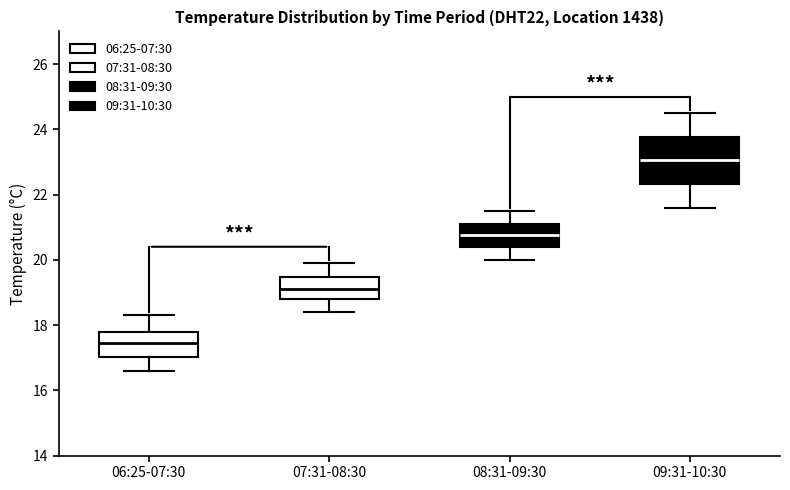

Where does the lower whisker of the box for 07:31-08:30 end on the y-axis? The values are not printed on the chart, so give them approximately, as read against the axis.

18.4